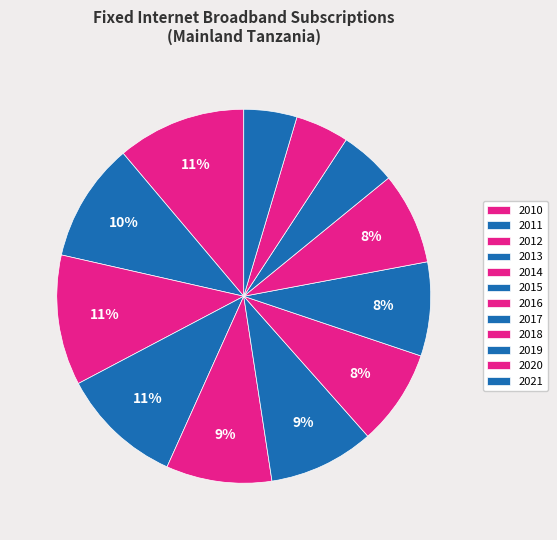

True or false: 2010 accounts for 19% of the total.

False